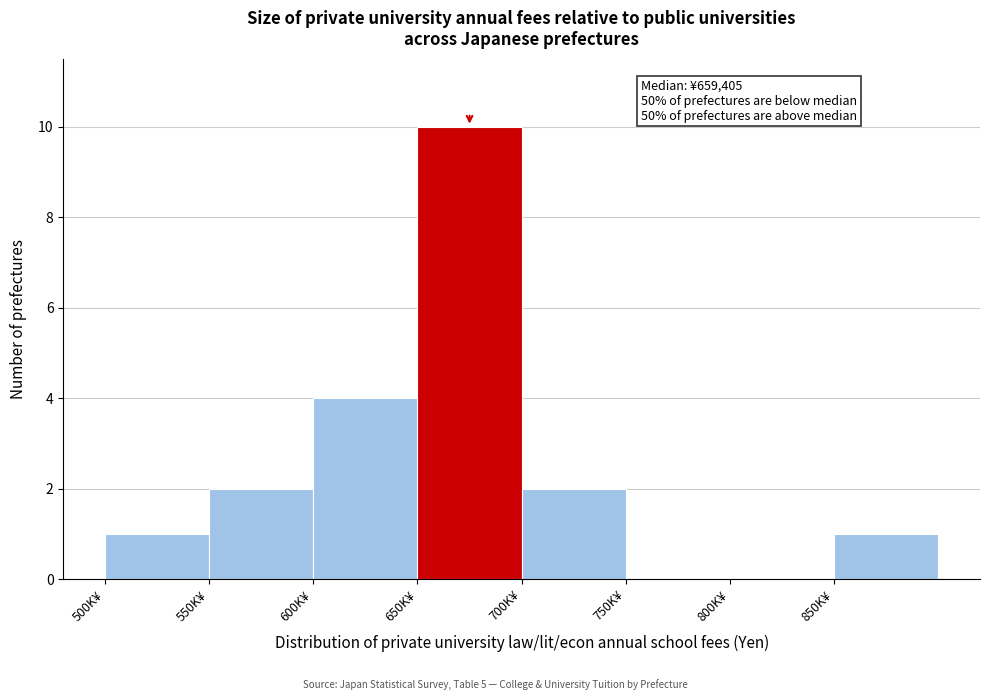

Reading left to right, extract all data points from this chart.

500K¥=1	550K¥=2	600K¥=4	650K¥=10	700K¥=2	750K¥=0	800K¥=0	850K¥=1